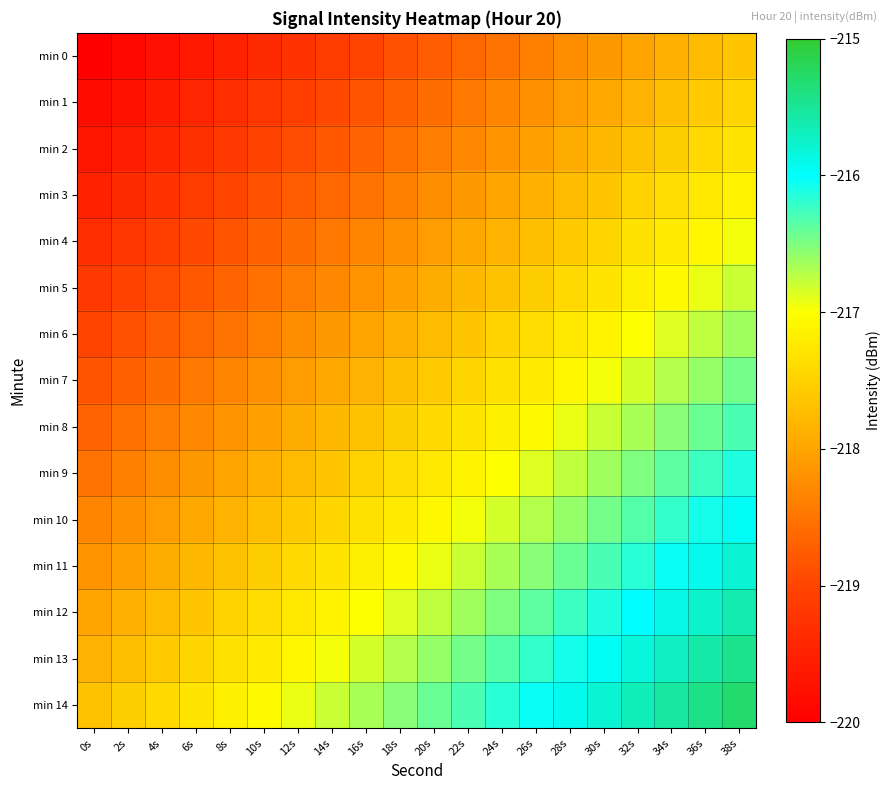

Rank the series by their maximum value, from highest to lowest.

min 14, min 13, min 12, min 11, min 10, min 9, min 8, min 7, min 6, min 5, min 4, min 3, min 2, min 1, min 0